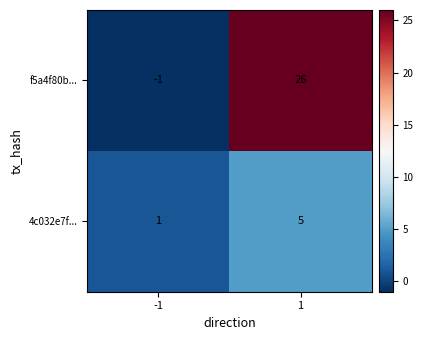

Which series changed the most between -1 and 1?

f5a4f80b...